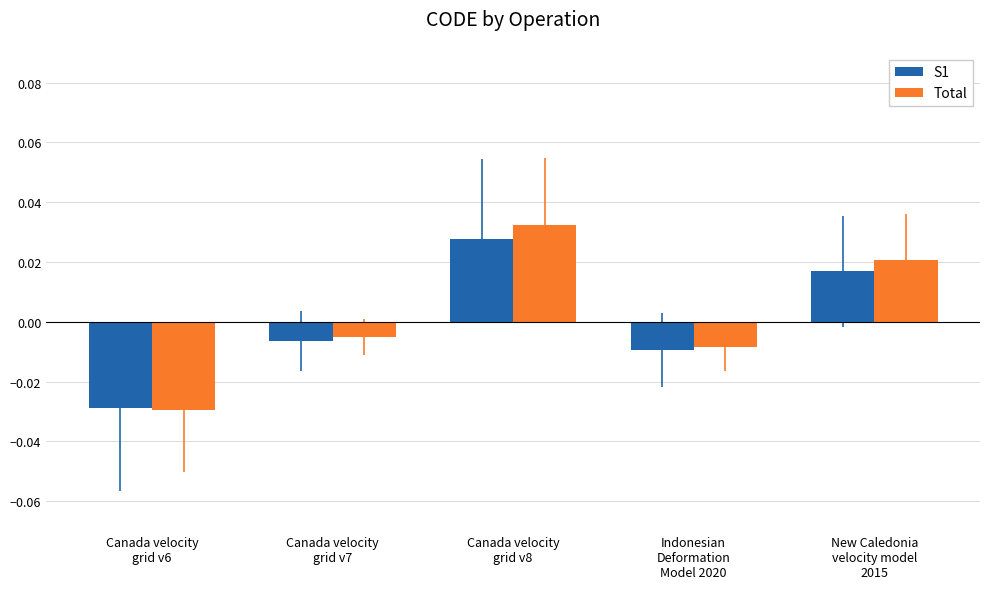

Which series has the widest spread of values?

Total